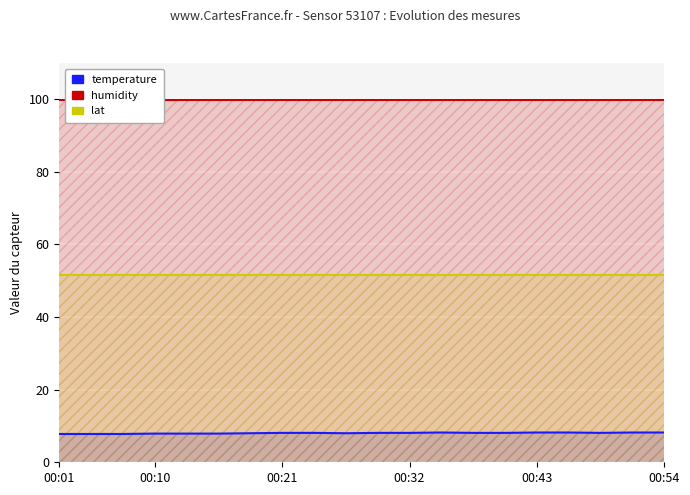

True or false: humidity has more than 1 points higher than both neighbors.

False